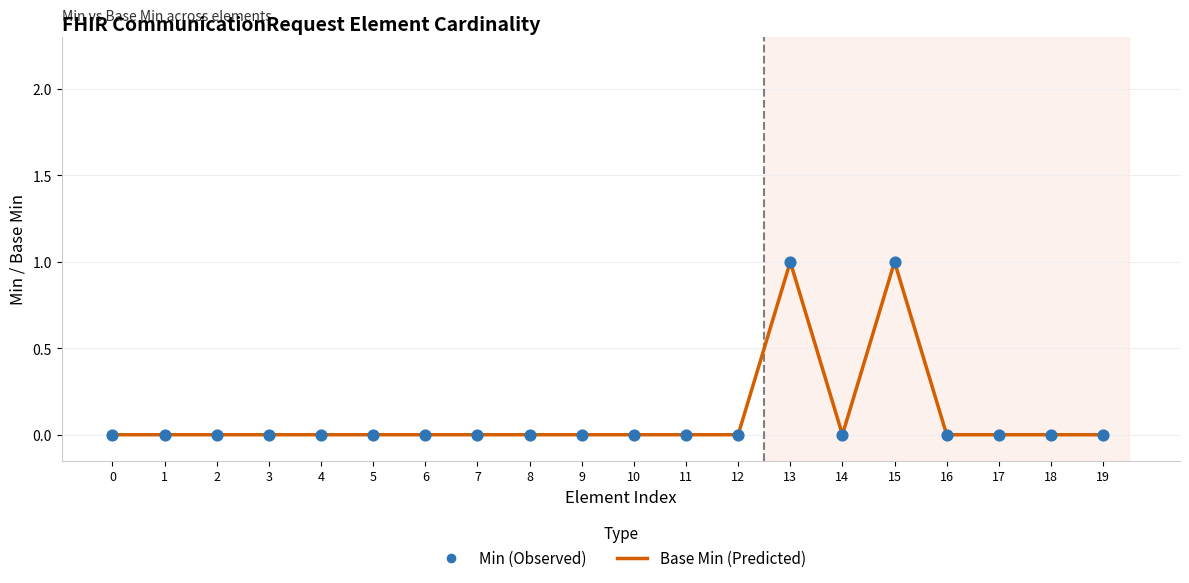

Which has a higher value, 4 or 13?

13